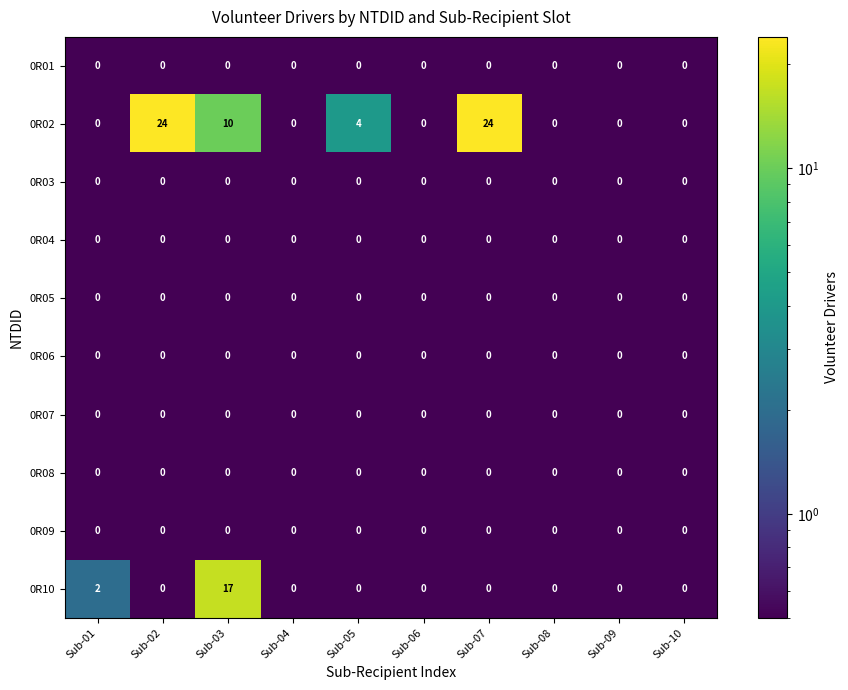

What is the greatest value displayed?

24